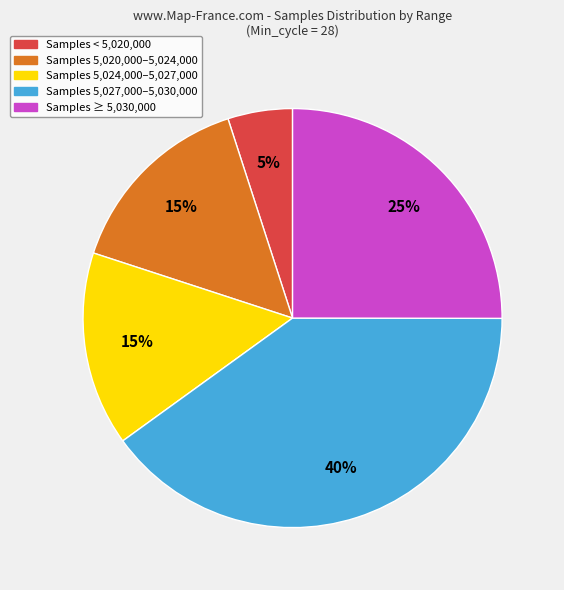

To the nearest percent, what is the difference between the largest and smallest slice percentages?

35%